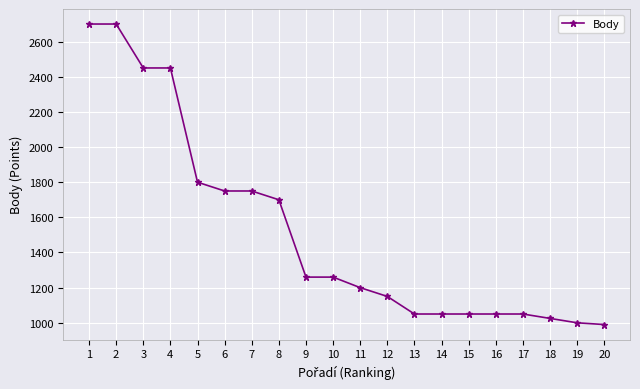

Reading right to left, extract all data points from this chart.

20=990	19=1000	18=1025	17=1050	16=1050	15=1050	14=1050	13=1050	12=1150	11=1200	10=1260	9=1260	8=1700	7=1750	6=1750	5=1800	4=2450	3=2450	2=2700	1=2700